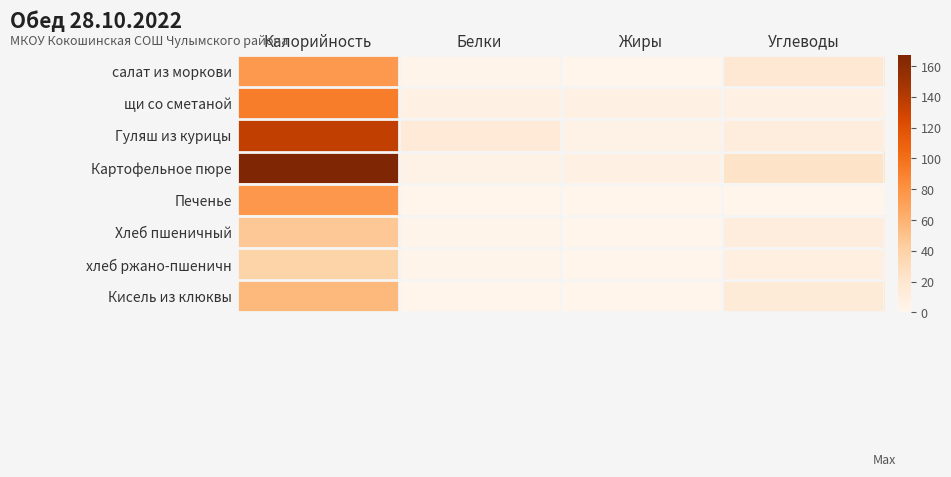

Which series has the largest range (max minus min)?

Картофельное пюре